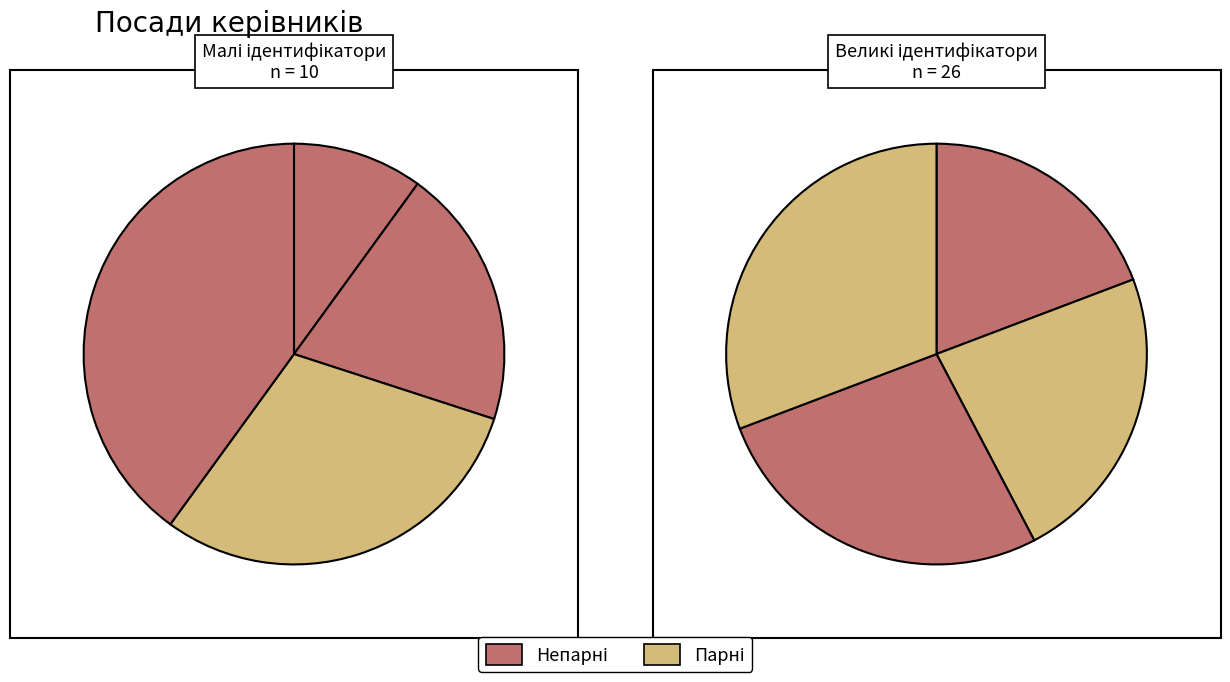

True or false: Завідувач філією accounts for 31% of the total.

False